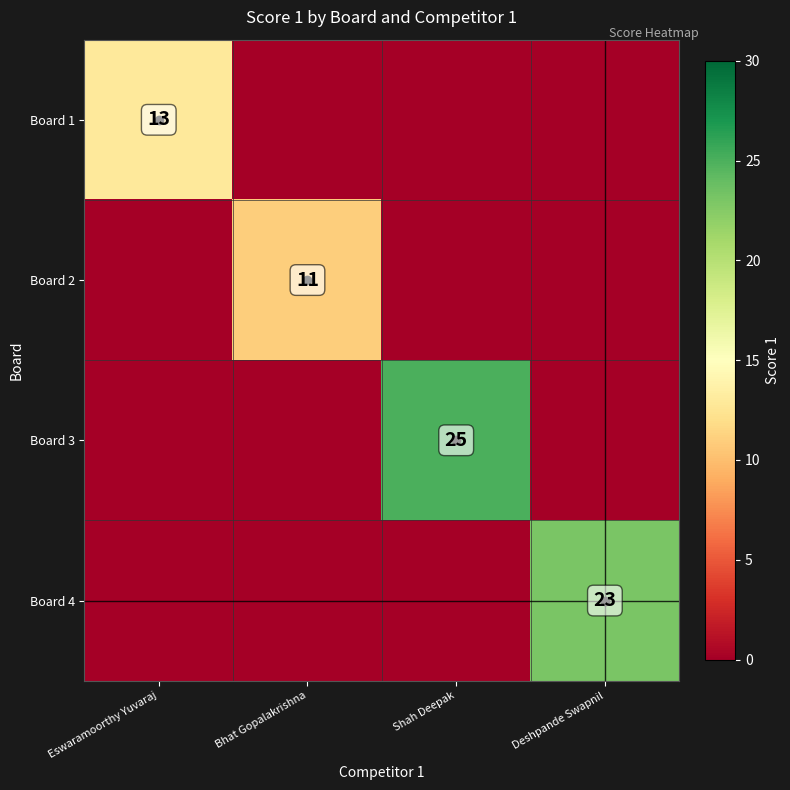

What is the difference between the maximum and minimum values in the Board 2 series?

11